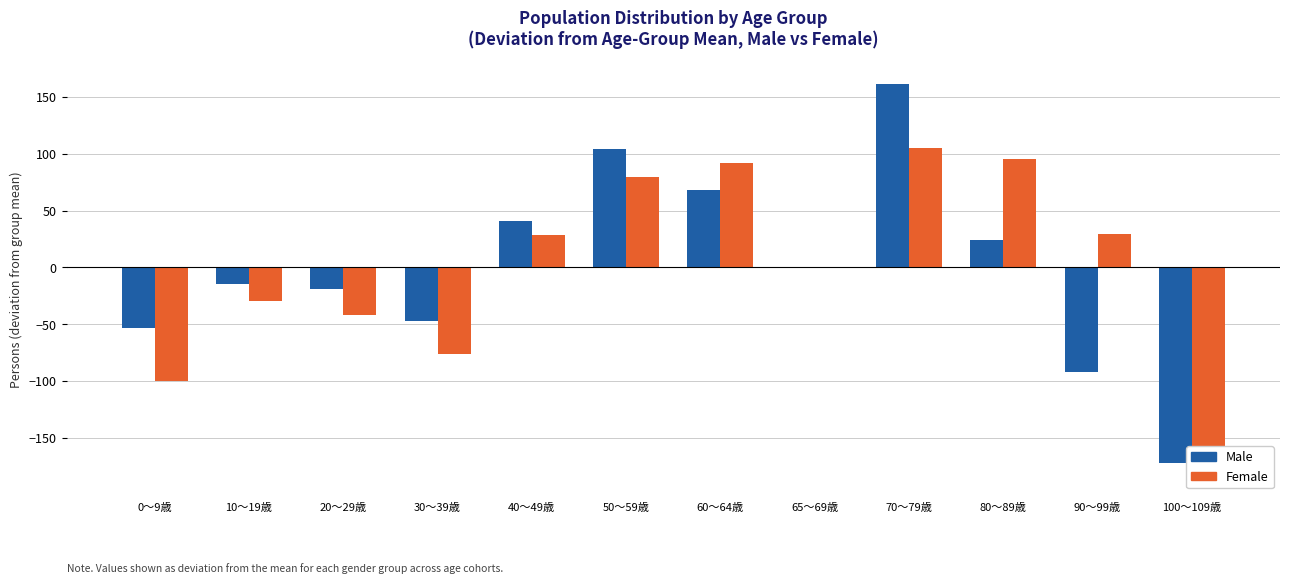

Is it true that Male equals -92.0 at 90～99歳?

True